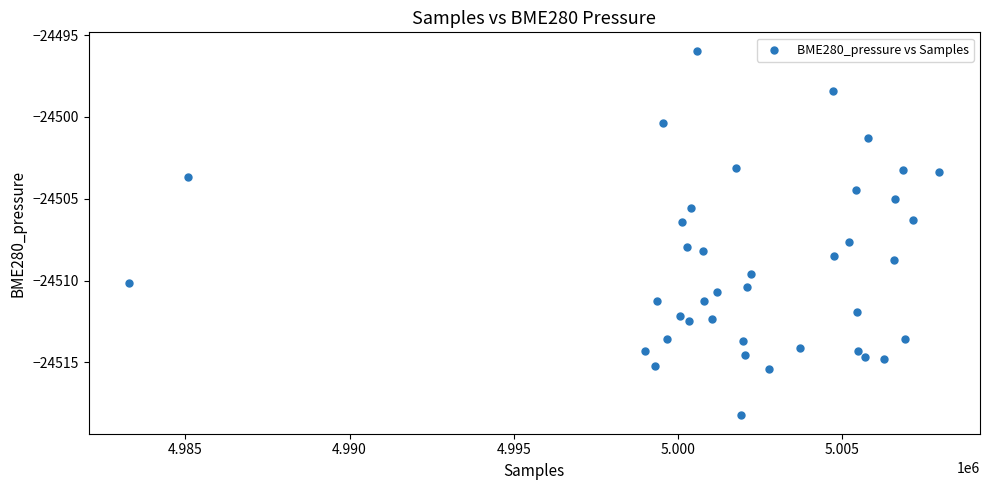

What is the range of X values (max minus min)?

24655.0